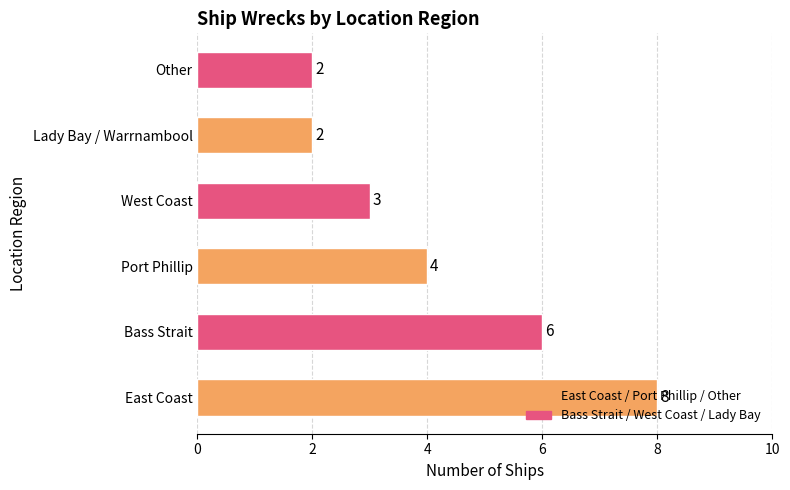

What is the difference between the second highest and second lowest values?

4